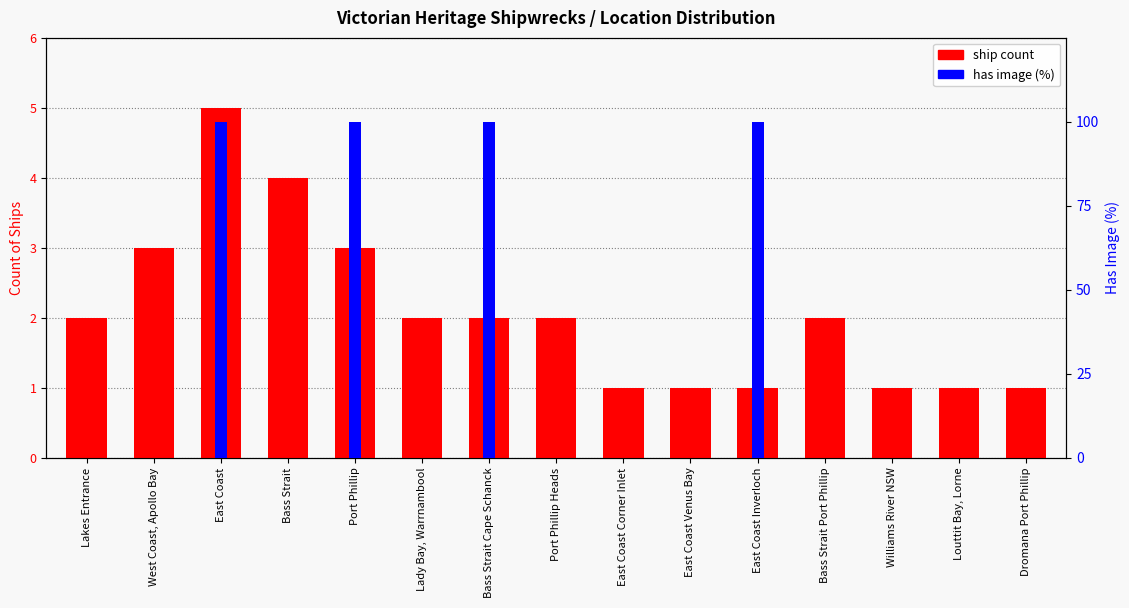

The has image (%) series shows 158 at East Coast. True or false?

False